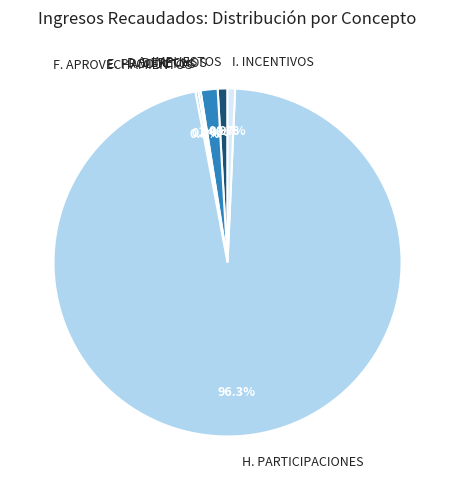

What portion of the pie excludes H. PARTICIPACIONES?

3.7%